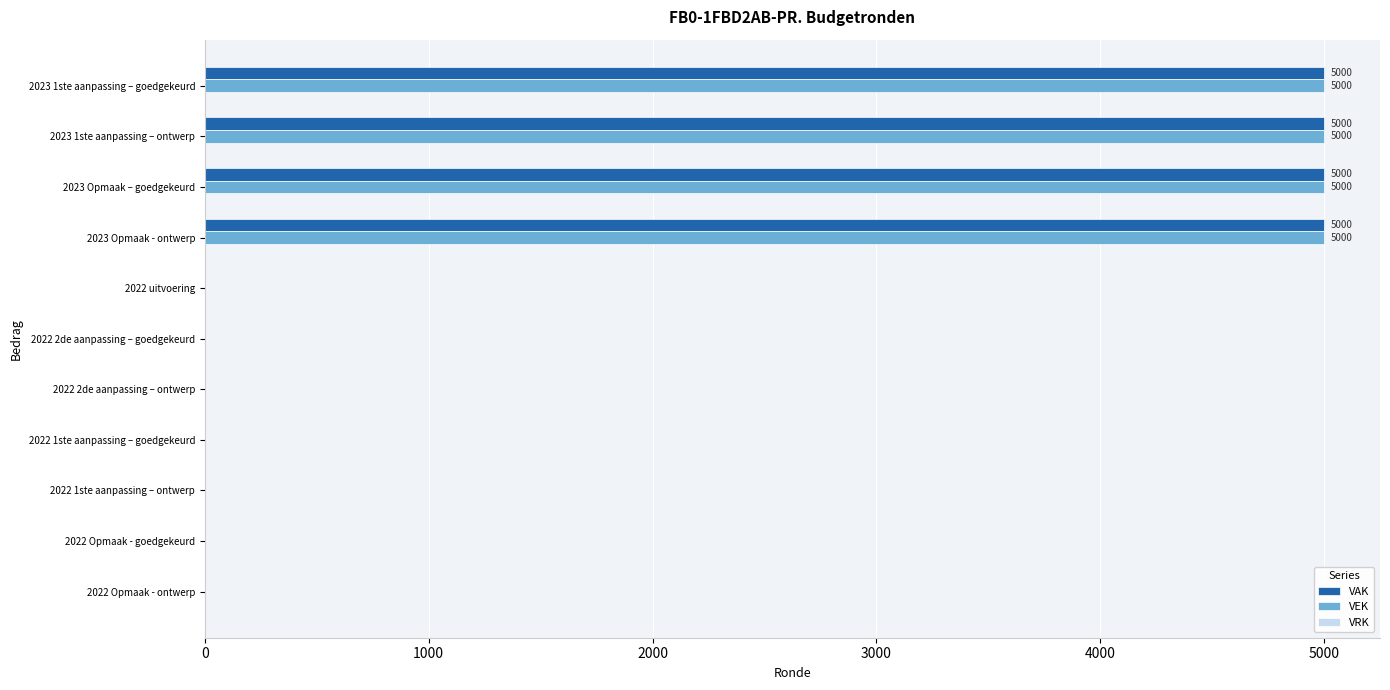

Is the value of VAK at 2022 2de aanpassing – goedgekeurd greater than the value of VEK at 2023 Opmaak – goedgekeurd?

No